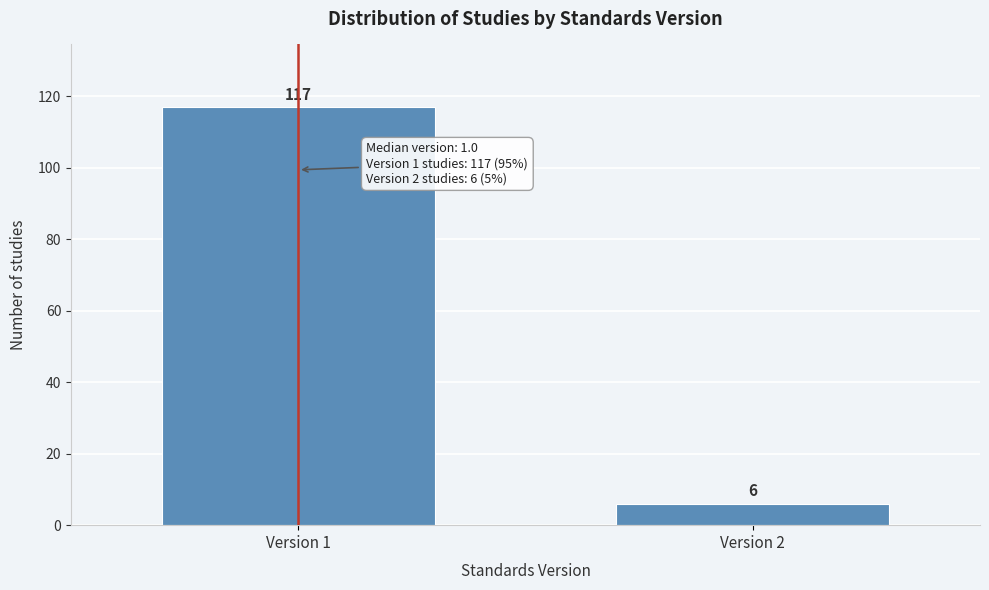

Reading left to right, what are all the values shown in this chart?

117	6